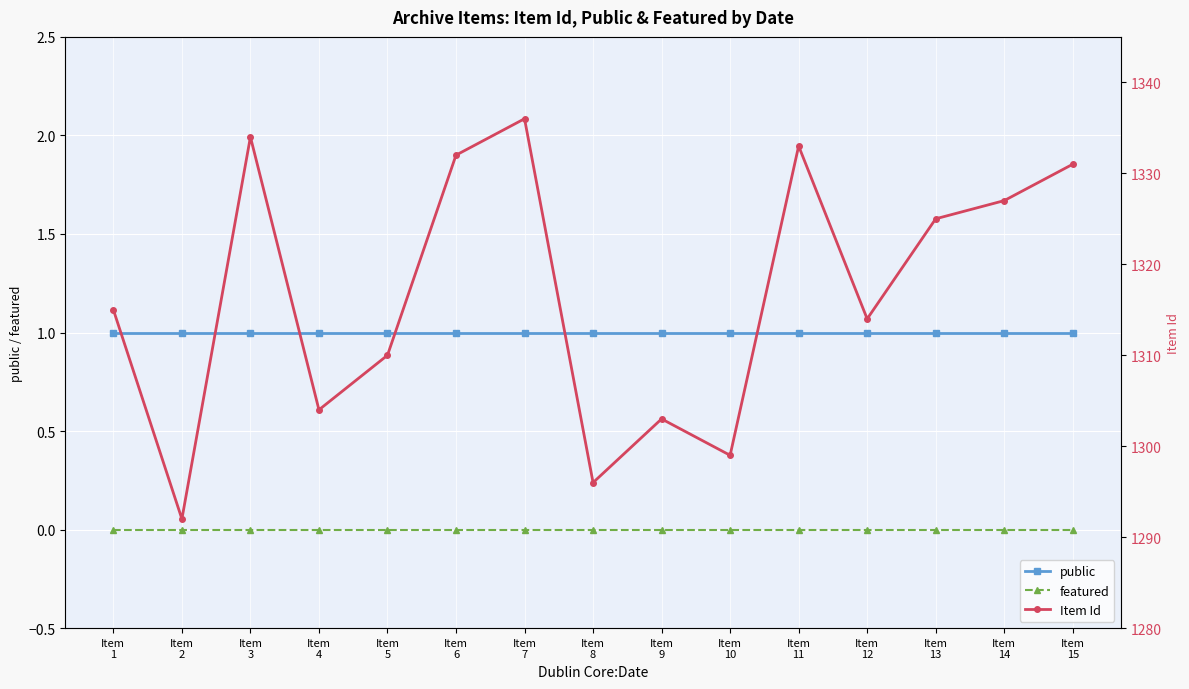

Which has a higher value, Item
13 or Item
5?

Item
13